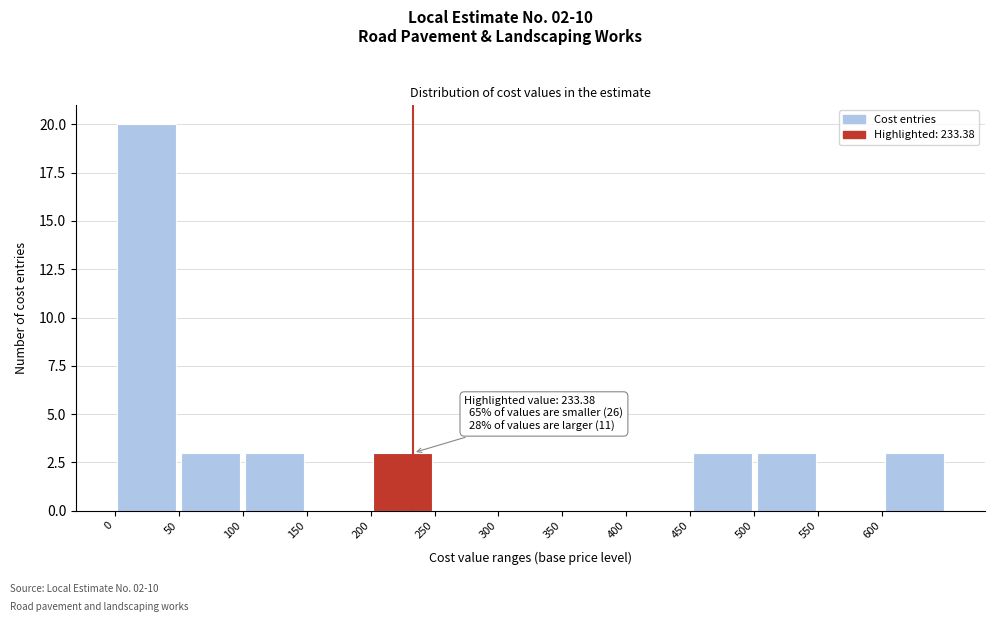

Over which range of the x-axis is the bar tallest?

0 to 50